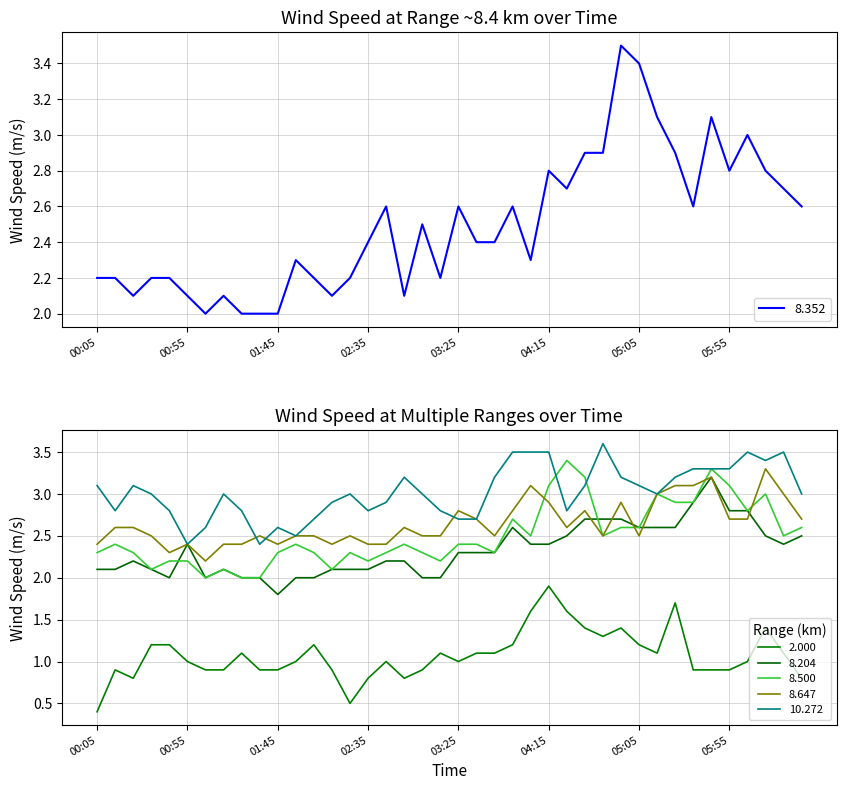

True or false: 8.204 and 8.500 intersect in this chart.

True